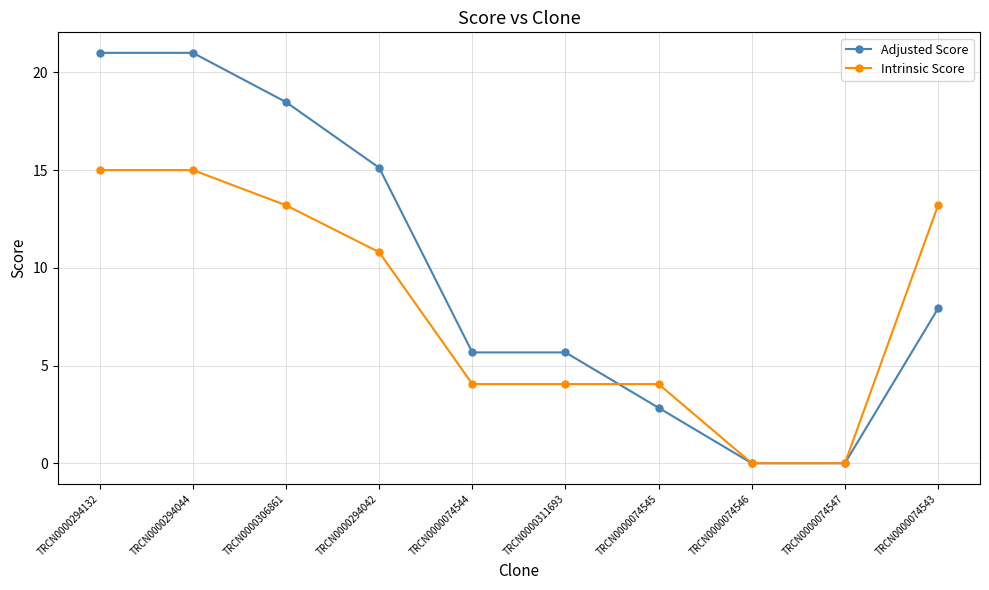

Does the chart have visible grid lines?

Yes